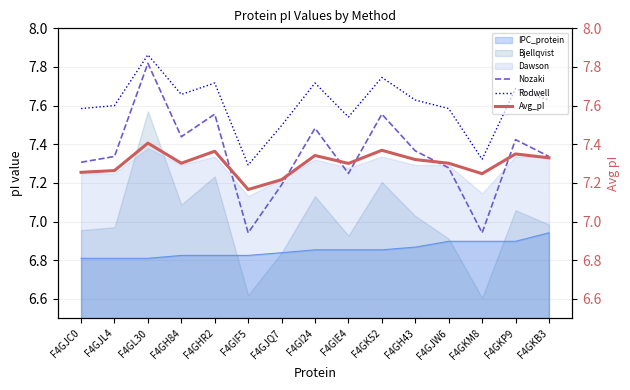

True or false: Nozaki and IPC_protein cross at least once.

False